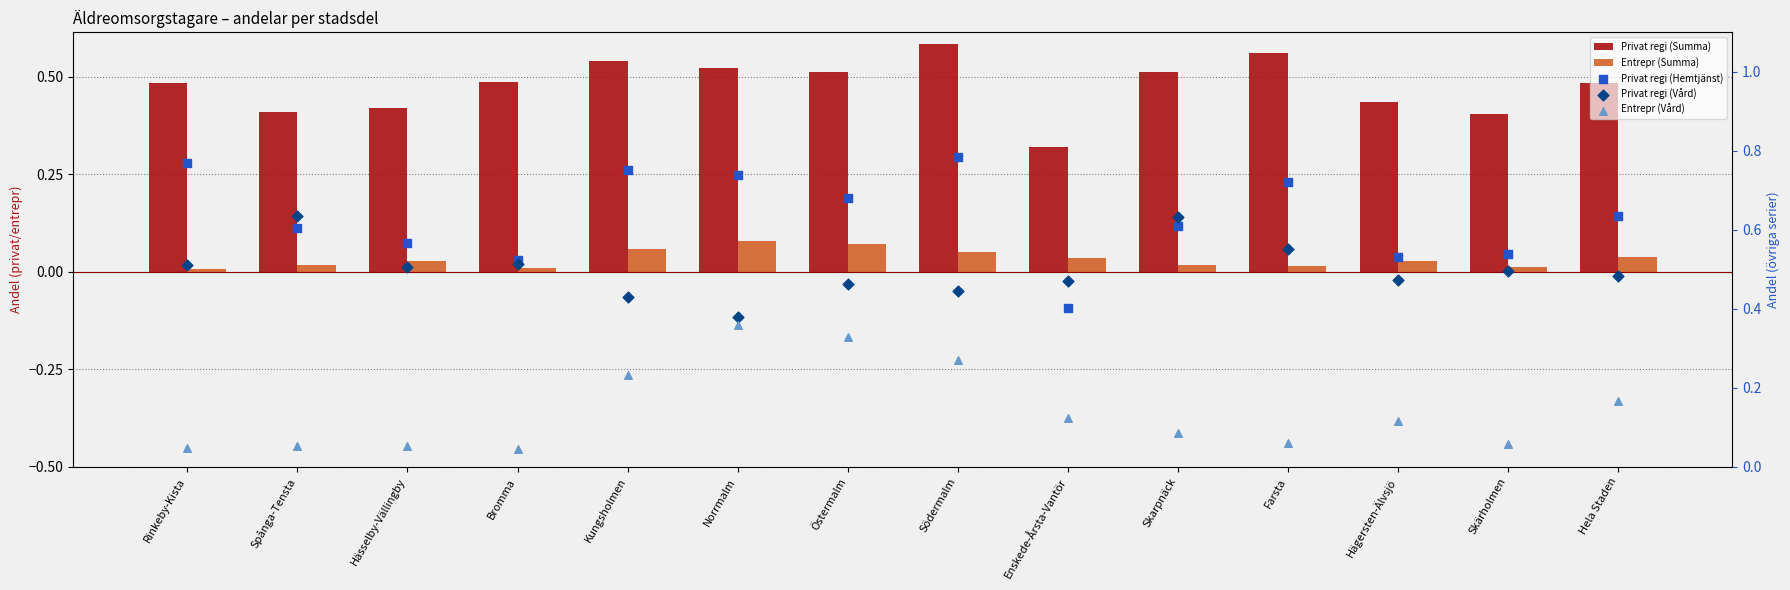

Which series reaches the minimum Y coordinate?

Entrepr (Summa)